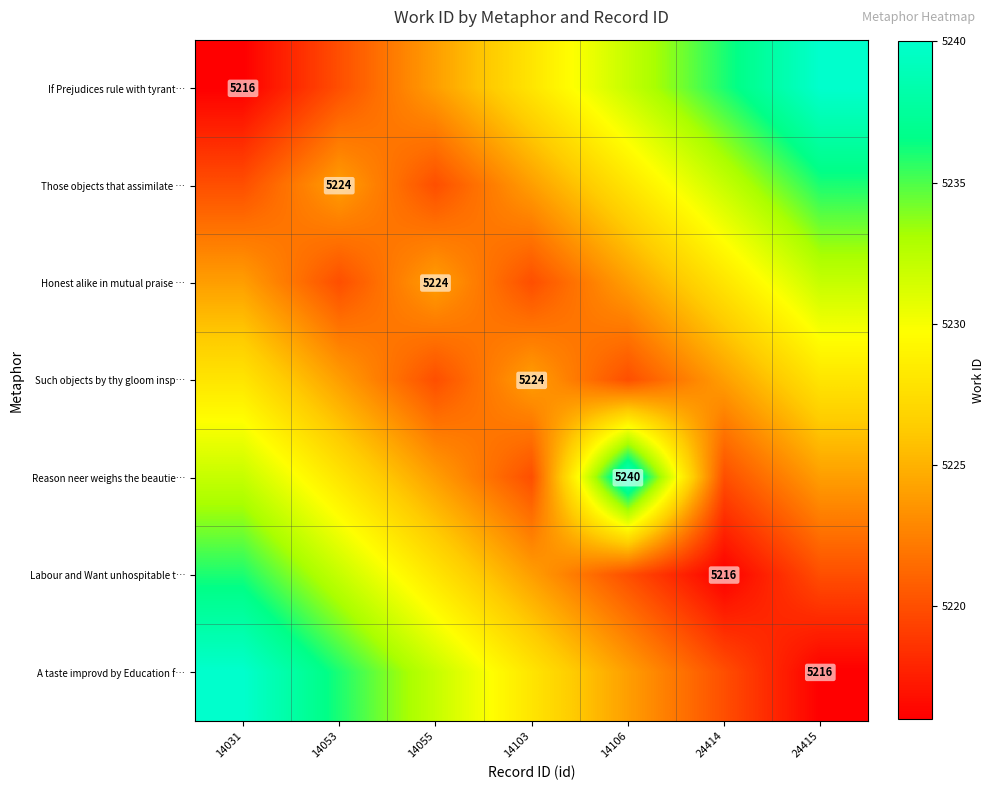

The value of Honest alike in mutual praise … at 14055 is 5224. True or false?

True